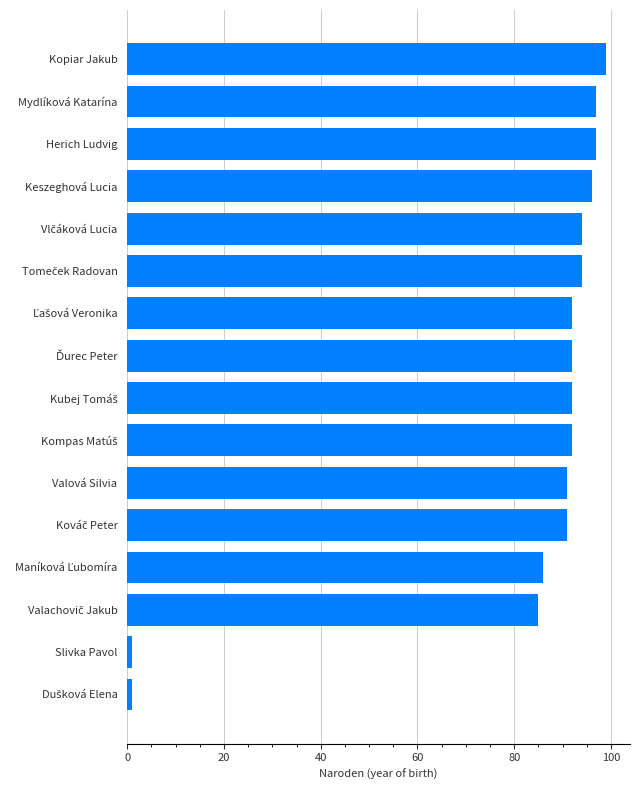

What is the value of the 13th bar from the top?

86